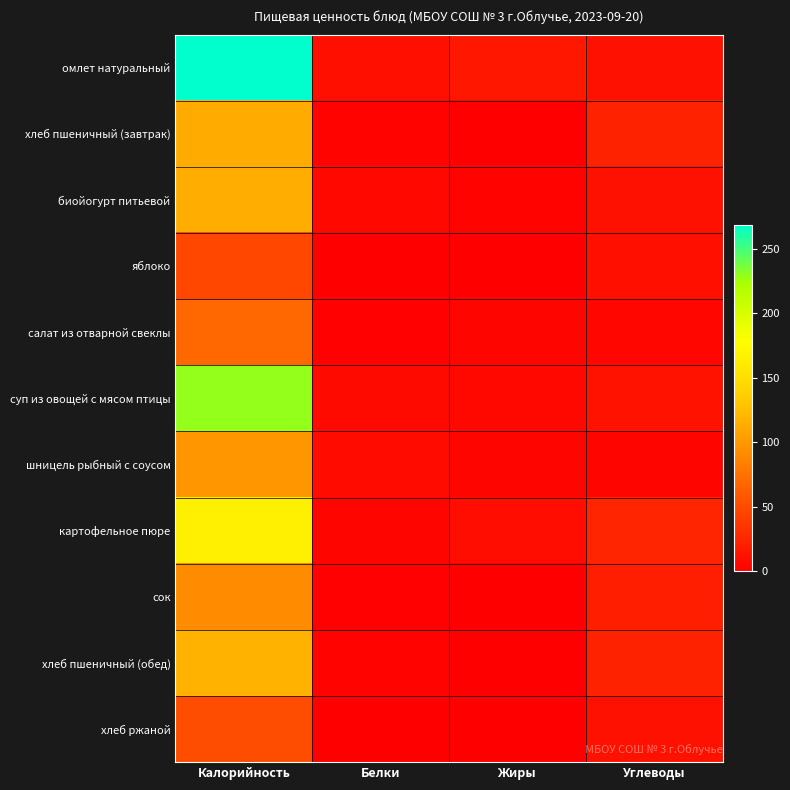

What is the maximum value shown in the chart?

268